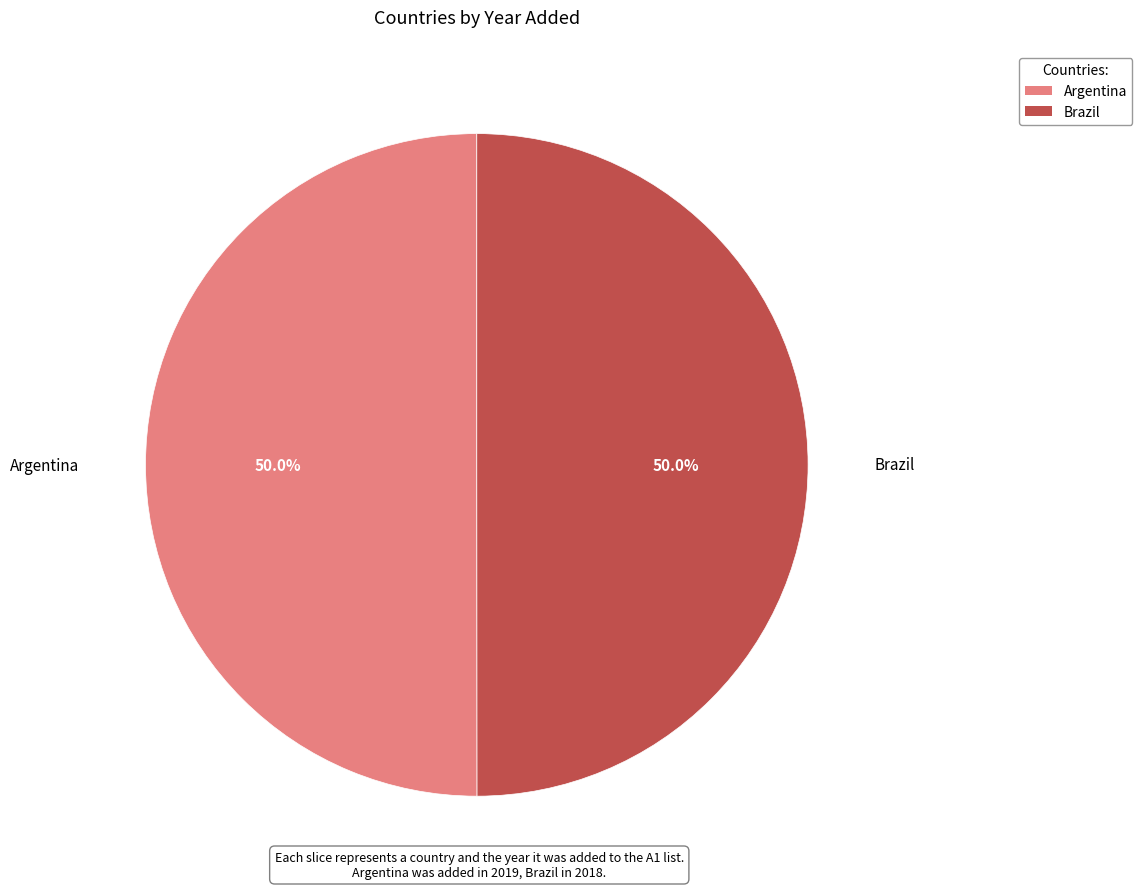

Count the number of slices in the pie.

2